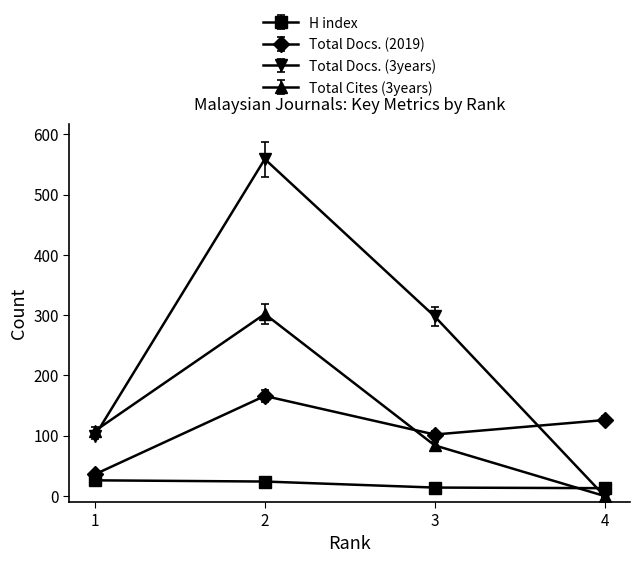

How many series are shown in this chart?

4